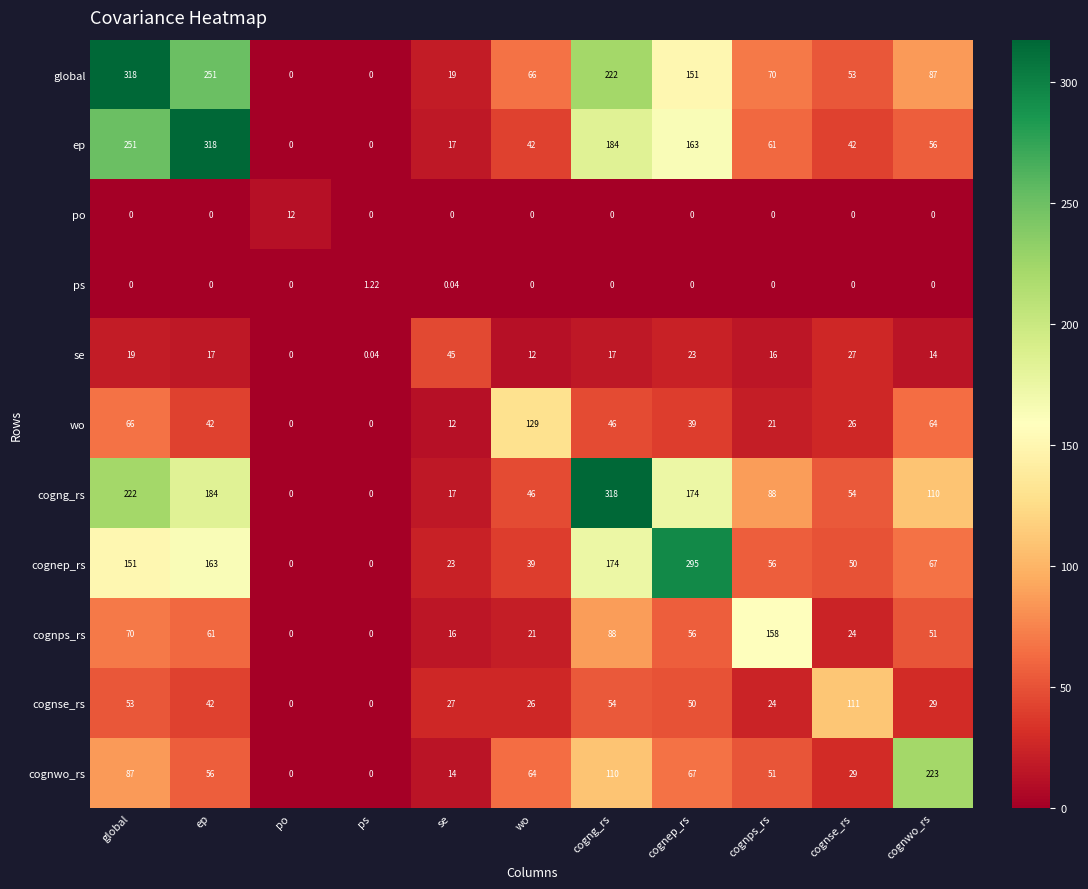

What is the spread (max minus min) of values at wo?

129.0